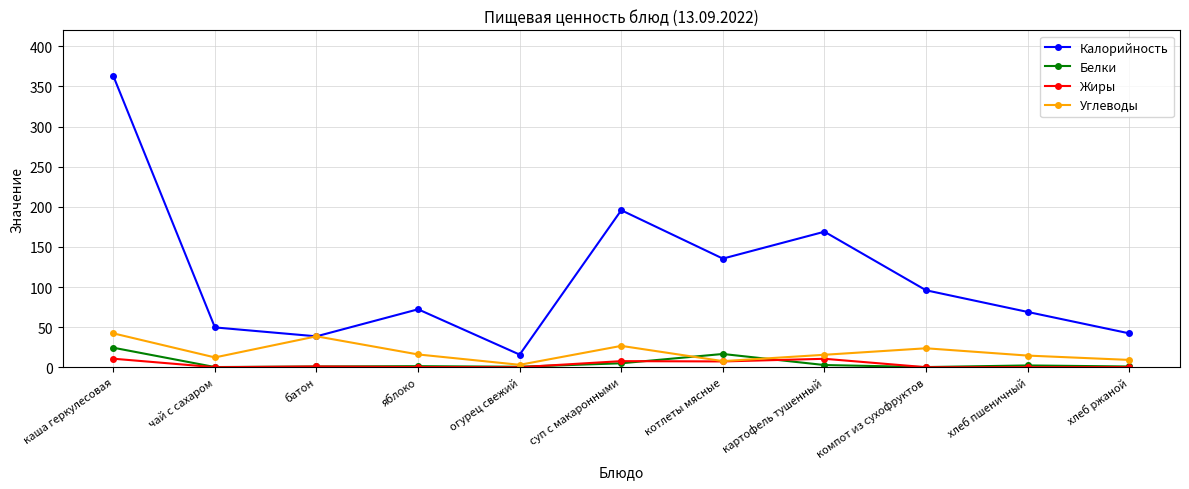

Which label corresponds to the largest value in the chart?

каша геркулесовая